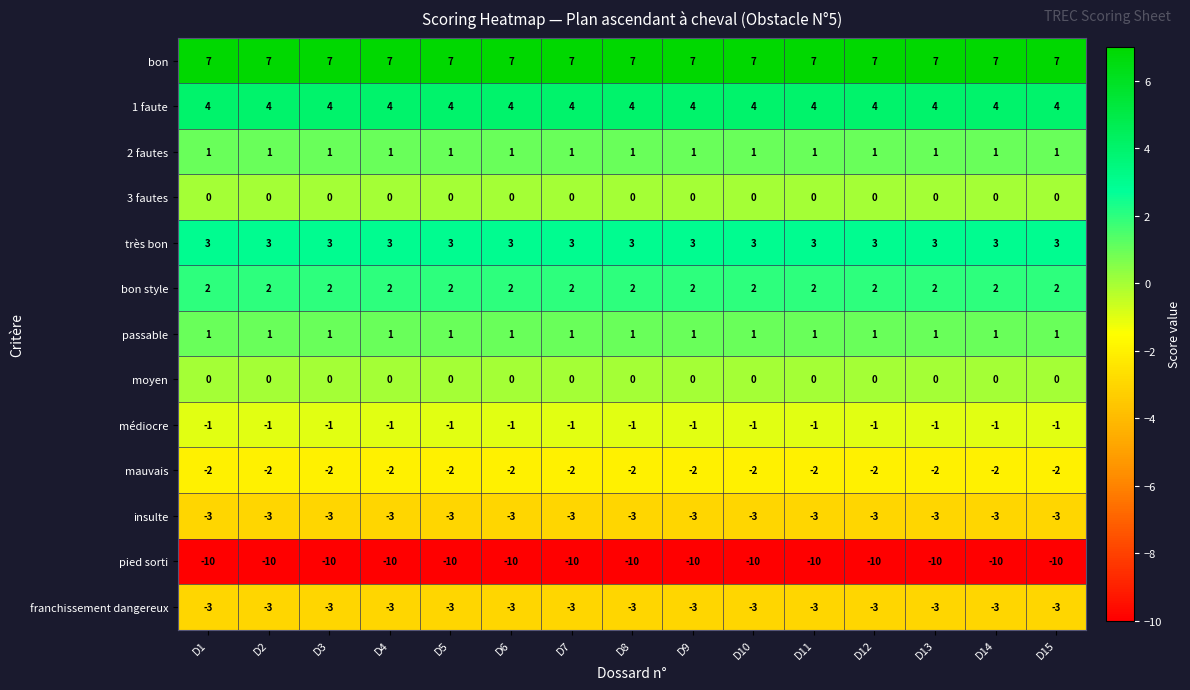

What is the spread (max minus min) of values at D9?

17